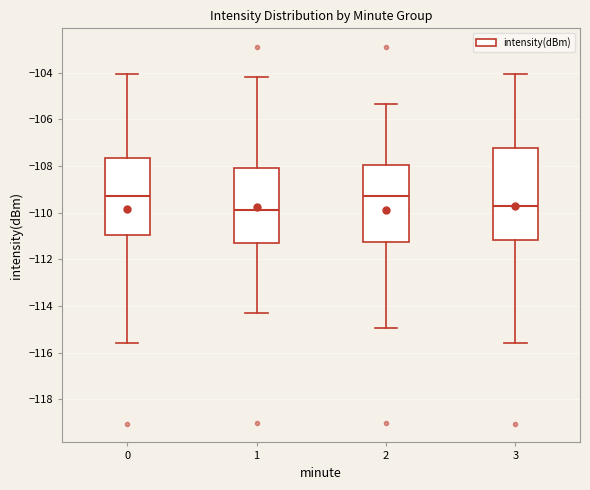

Reading left to right, read every box against the y-axis: the position of its median line, the range the box covers, and the ends of its whiskers. The values are not printed on the chart, so give them approximately, as read against the axis.

0: median -109.2, box -111.0 to -107.6, whiskers -115.6 to -104.0
1: median -110.0, box -111.2 to -108.0, whiskers -114.2 to -104.2
2: median -109.2, box -111.2 to -108.0, whiskers -115.0 to -105.4
3: median -109.8, box -111.2 to -107.2, whiskers -115.6 to -104.0